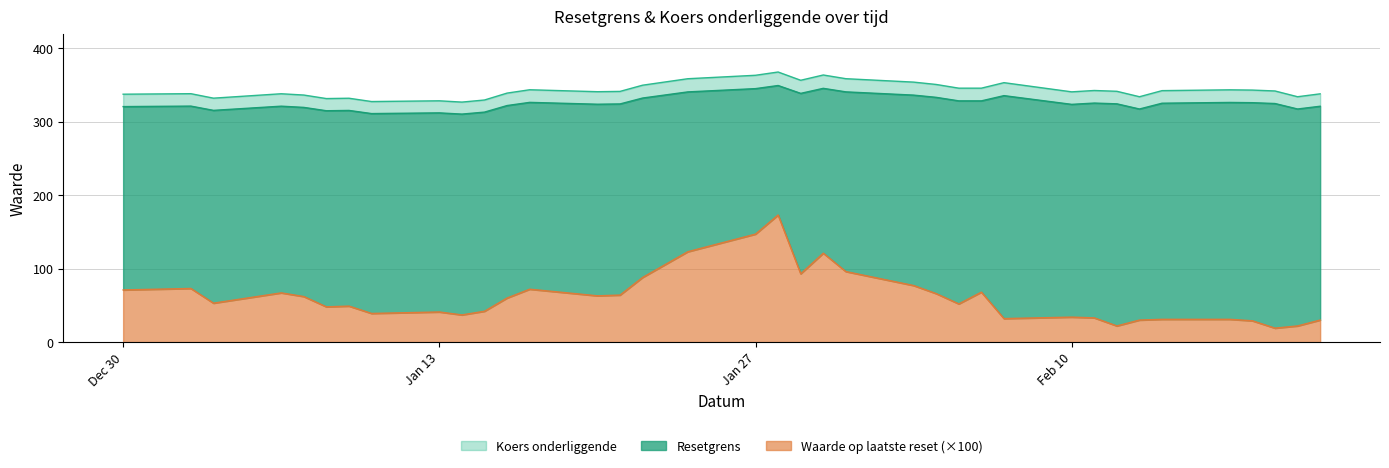

What is the highest value of the Koers onderliggende series?

367.6